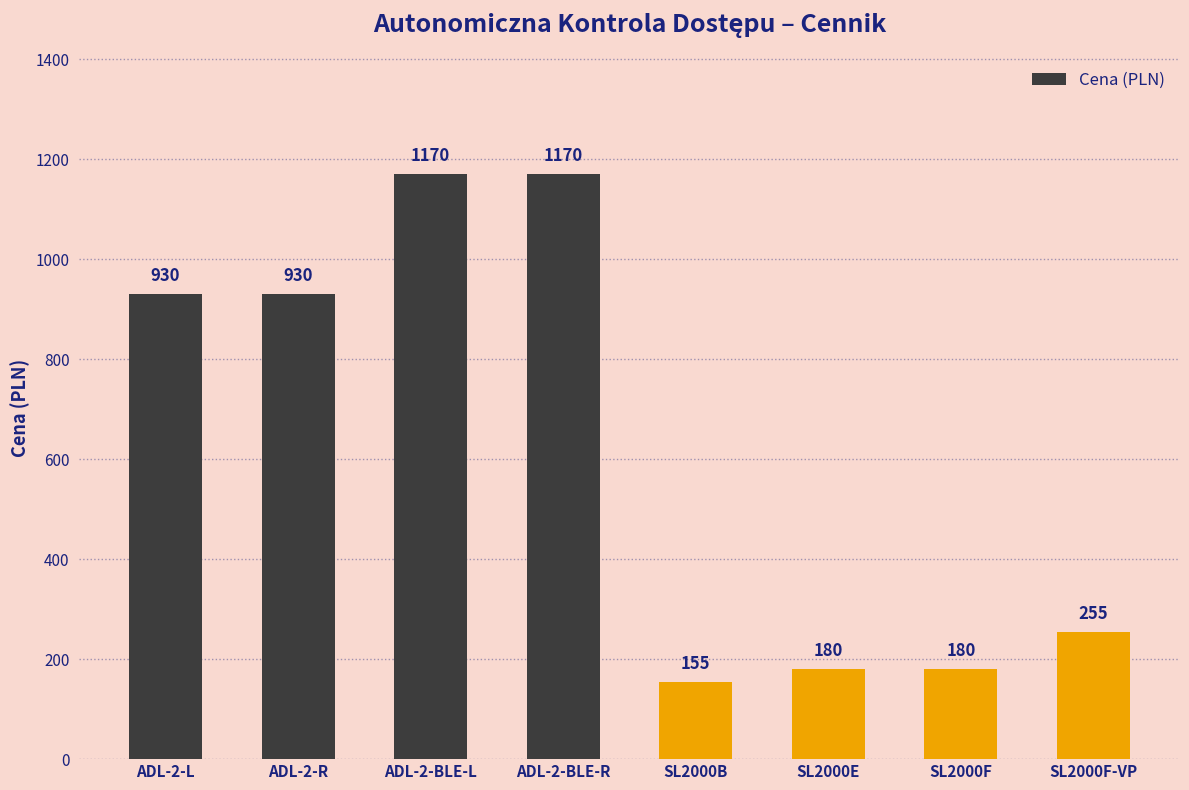

How many data points does each series have?

8